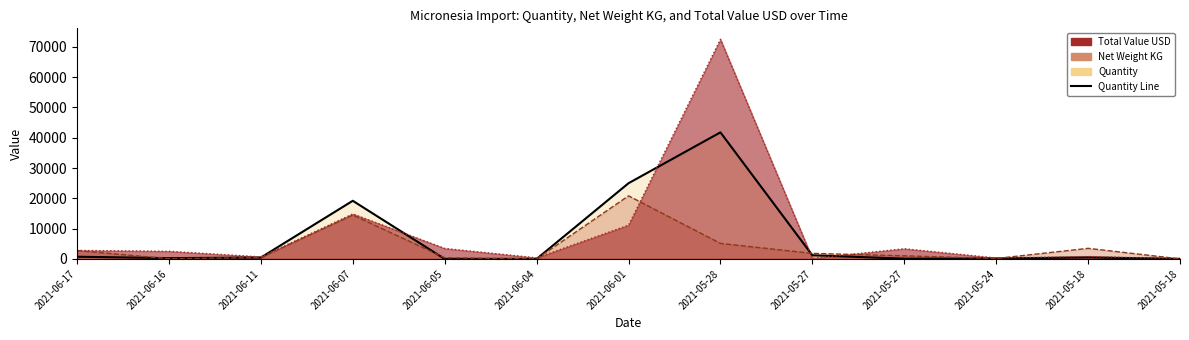

Where do Quantity and Total_Value_USD first cross each other?

2021-06-11 and 2021-06-07